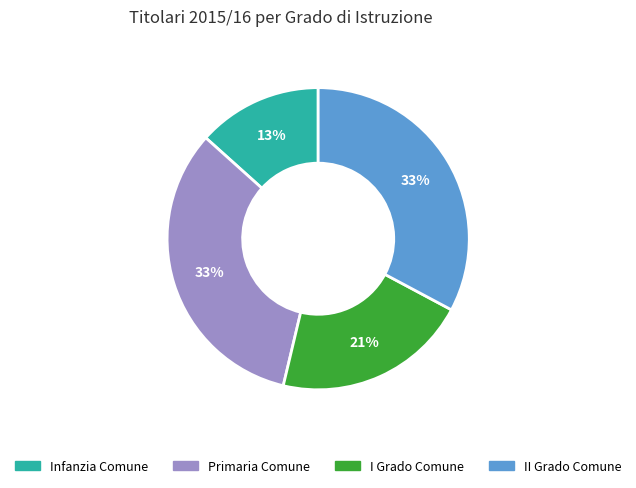

Count the number of slices in the pie.

4